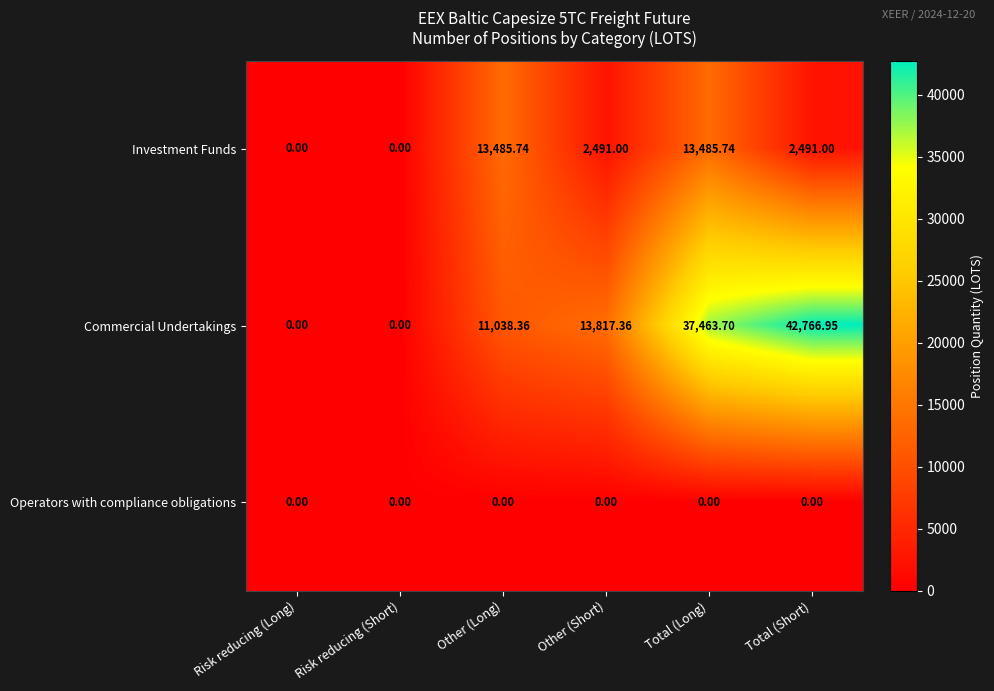

At how many categories does at least one series exceed 15130?

2